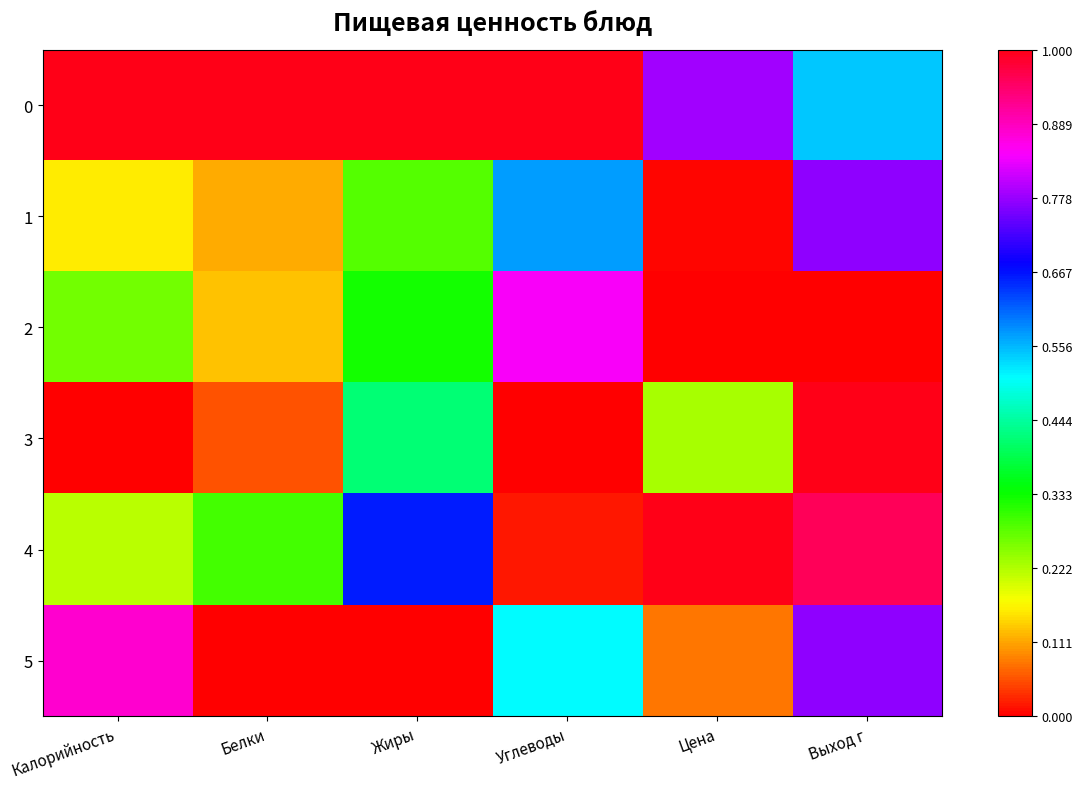

At how many categories does at least one series exceed 0?

6